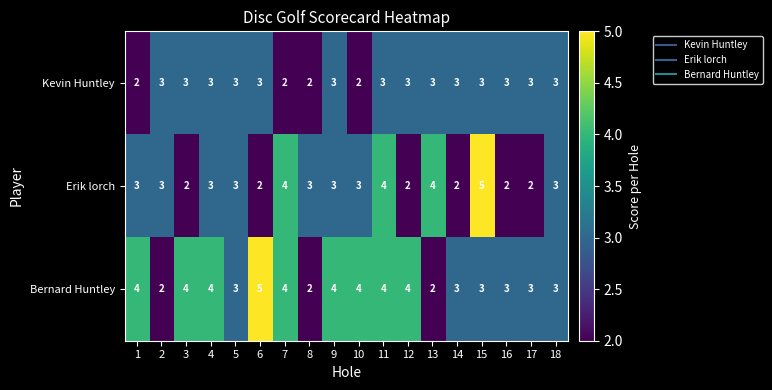

How many series are shown in this chart?

3